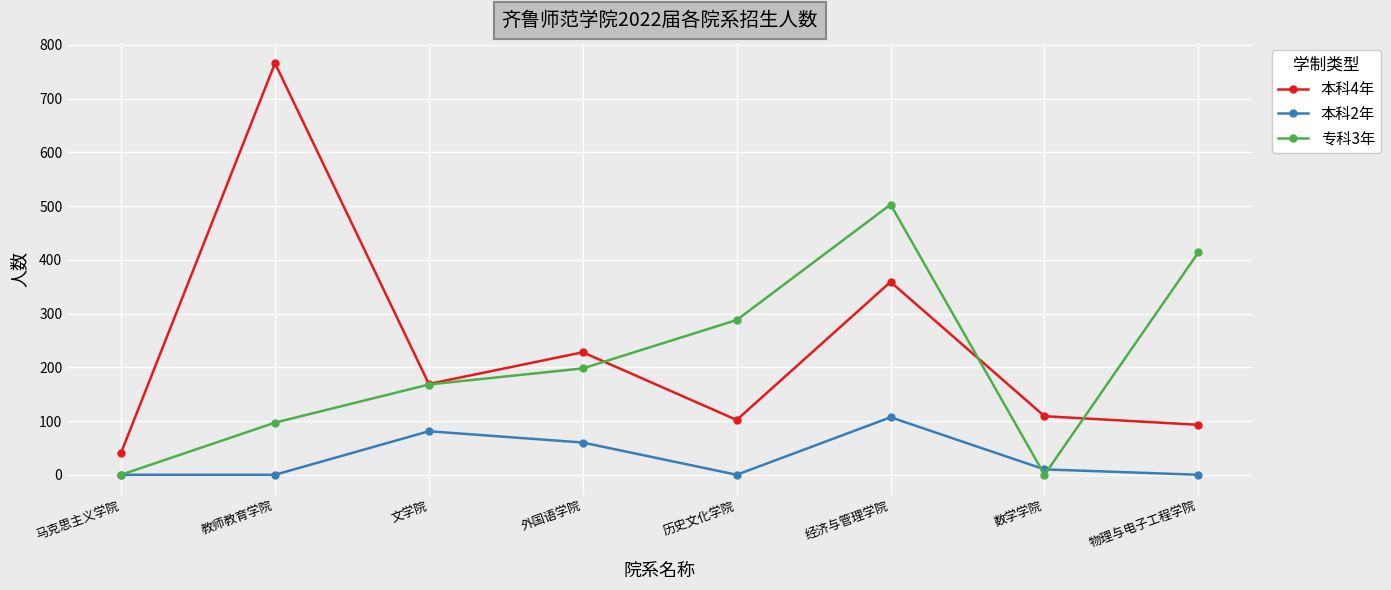

Reading left to right, list all the values displayed in this chart.

本科4年: 马克思主义学院=41	教师教育学院=766	文学院=169	外国语学院=228	历史文化学院=102	经济与管理学院=359	数学学院=109	物理与电子工程学院=93
本科2年: 马克思主义学院=0	教师教育学院=0	文学院=81	外国语学院=60	历史文化学院=0	经济与管理学院=107	数学学院=10	物理与电子工程学院=0
专科3年: 马克思主义学院=0	教师教育学院=97	文学院=168	外国语学院=198	历史文化学院=288	经济与管理学院=503	数学学院=0	物理与电子工程学院=414